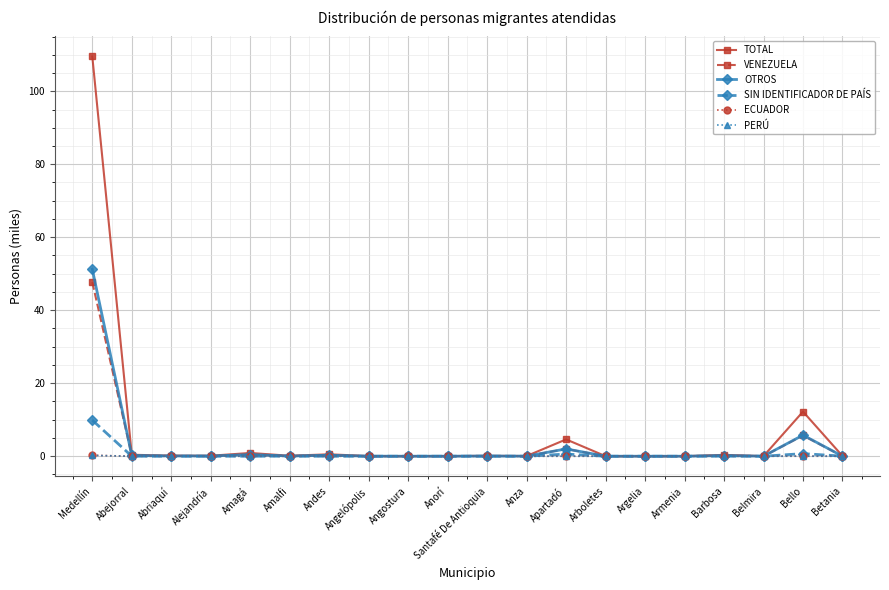

What is the label of the 4th point from the right?

Barbosa